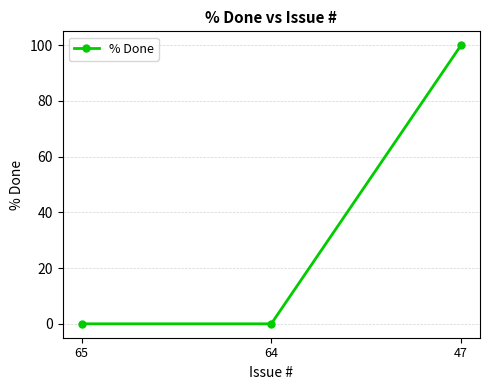

The value at 64 is 0. True or false?

True